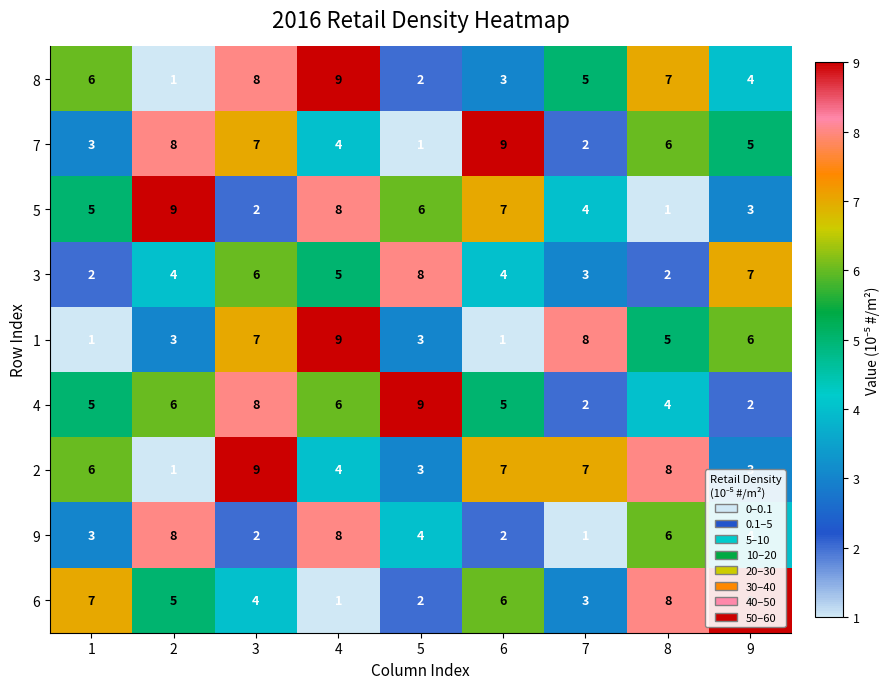

True or false: 3 has a value of 2 at 3.

False